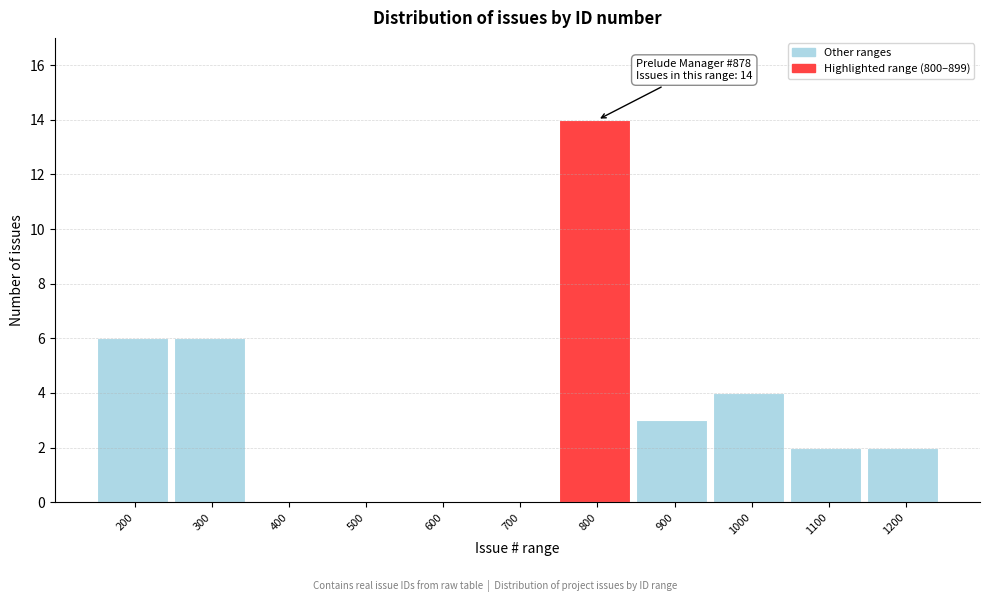

Reading left to right, transcribe all the data shown in this chart.

200=6	300=6	400=0	500=0	600=0	700=0	800=14	900=3	1000=4	1100=2	1200=2